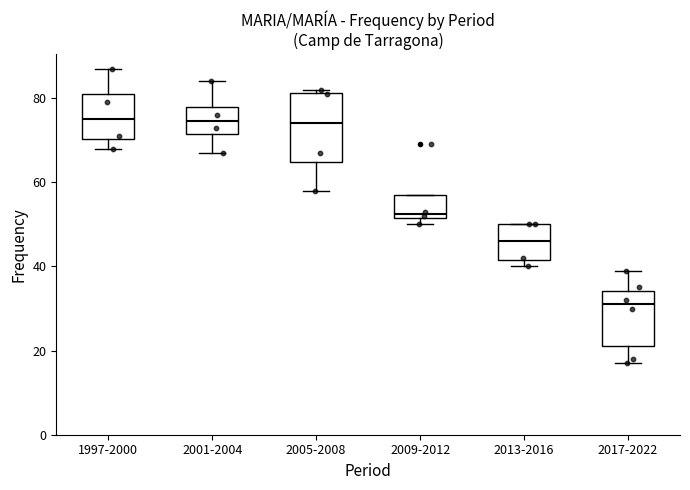

Which box has the lowest median line?

2017-2022